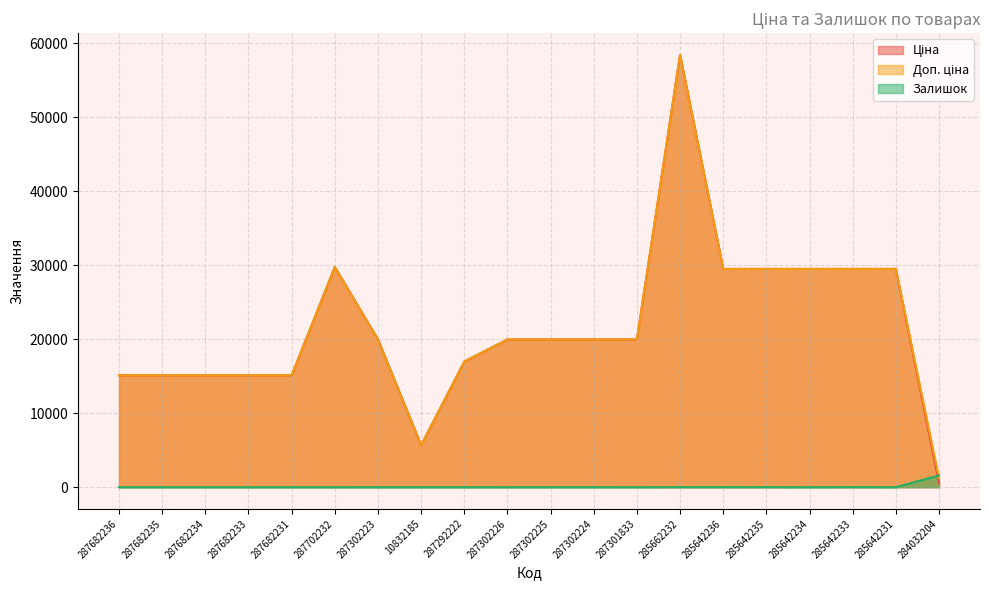

True or false: Залишок has a value of -719.1 at 287682234.

False